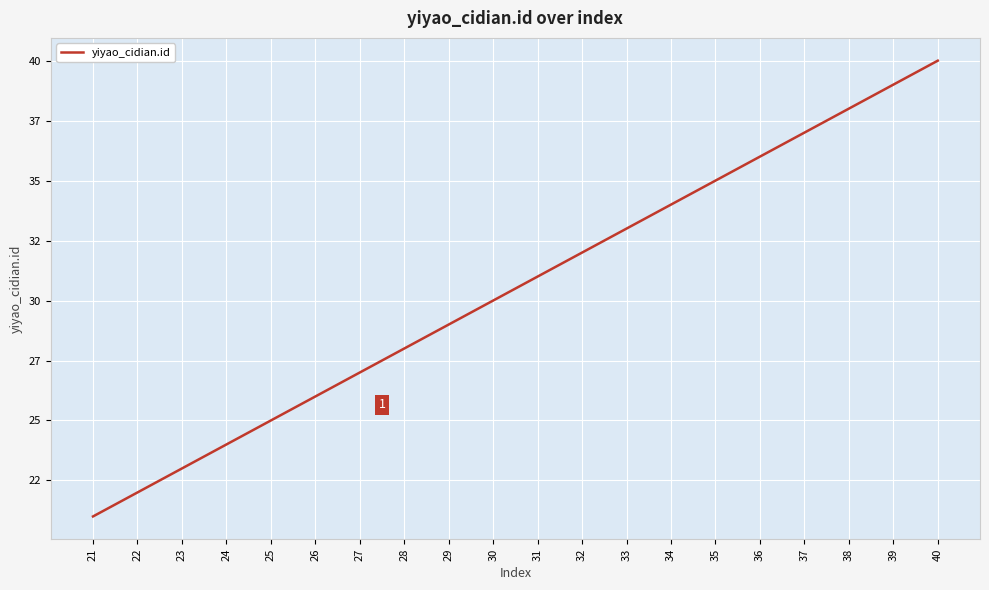

What is the value of the 14th point from the left?

34